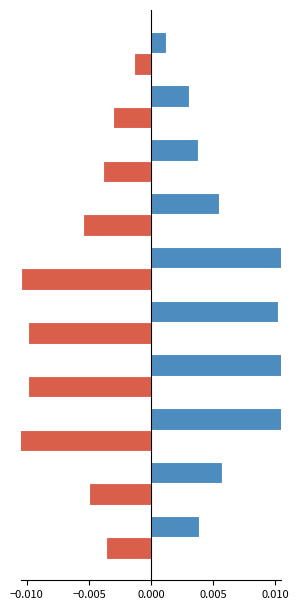

How many bars are there in total?

20